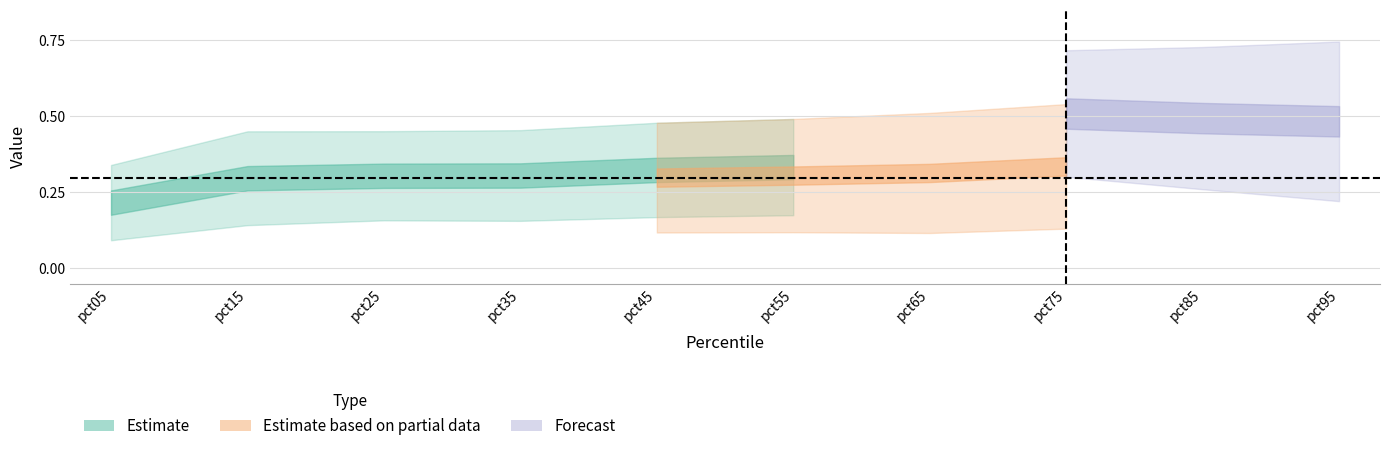

List the labels in order of Jan value, largest first.

pct95, pct85, pct75, pct65, pct55, pct45, pct35, pct15, pct25, pct05